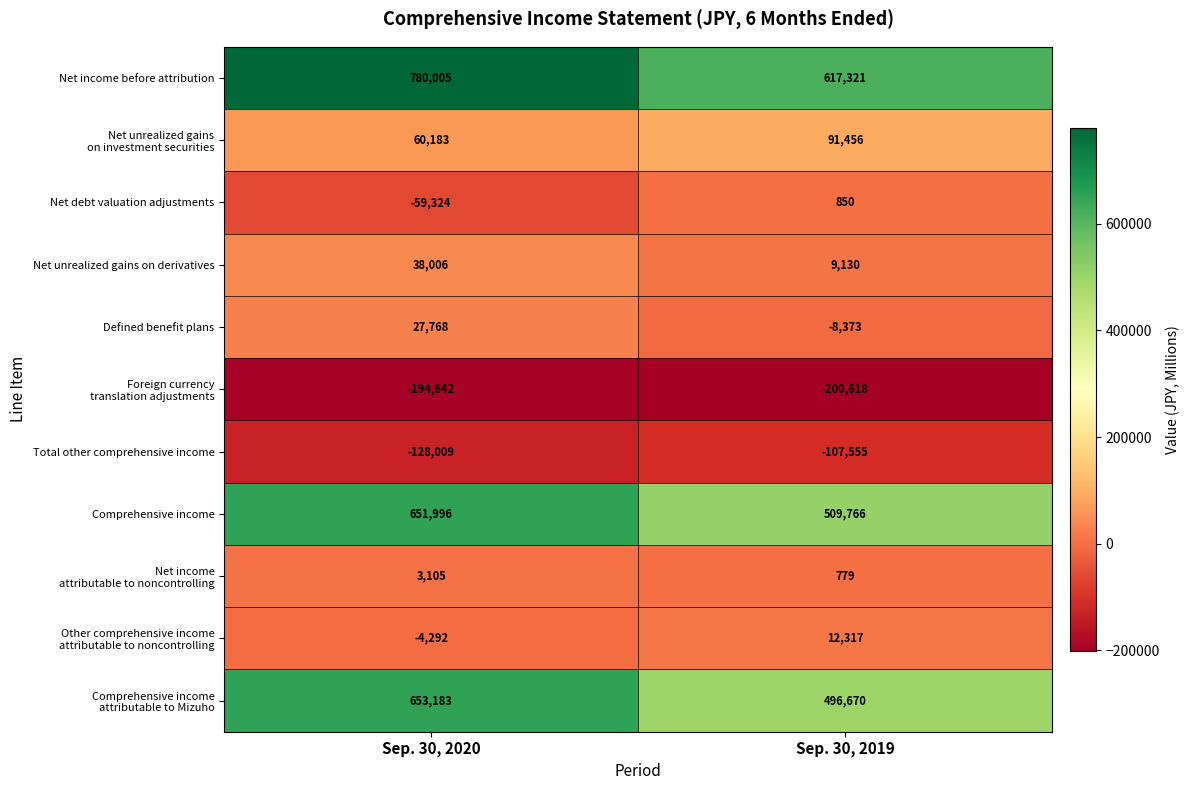

Which series has the largest total across all categories?

Net income before attribution